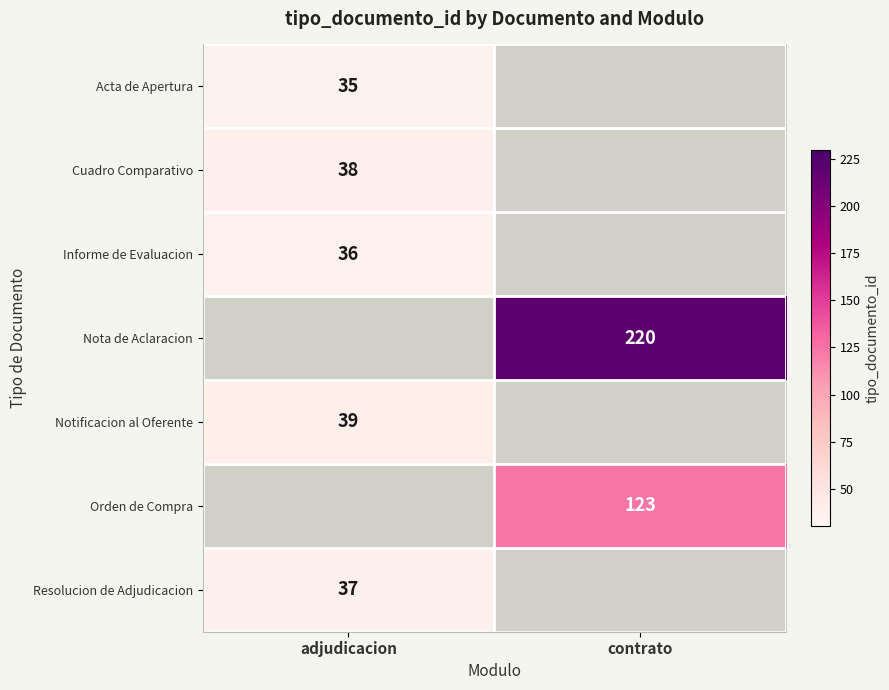

At which category does the chart reach its peak across all series?

contrato